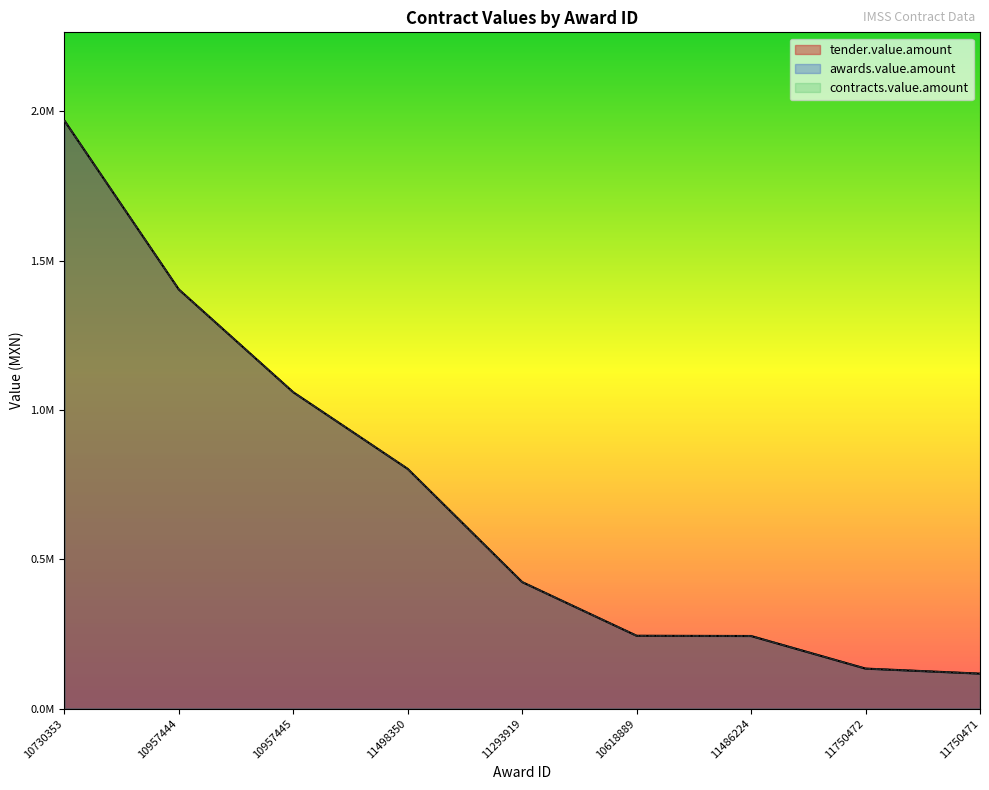

What is the average value of the awards.value.amount series?

710675.1